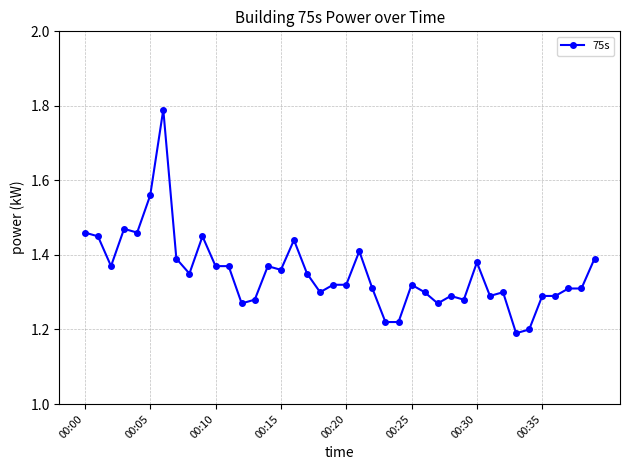

True or false: the data has more than 2 interior local peaks.

True